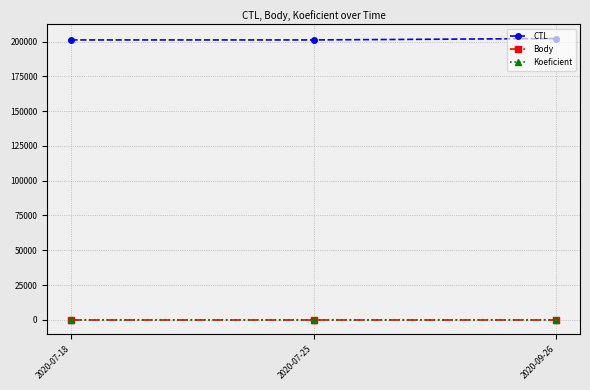

What is the highest value of the CTL series?

202162